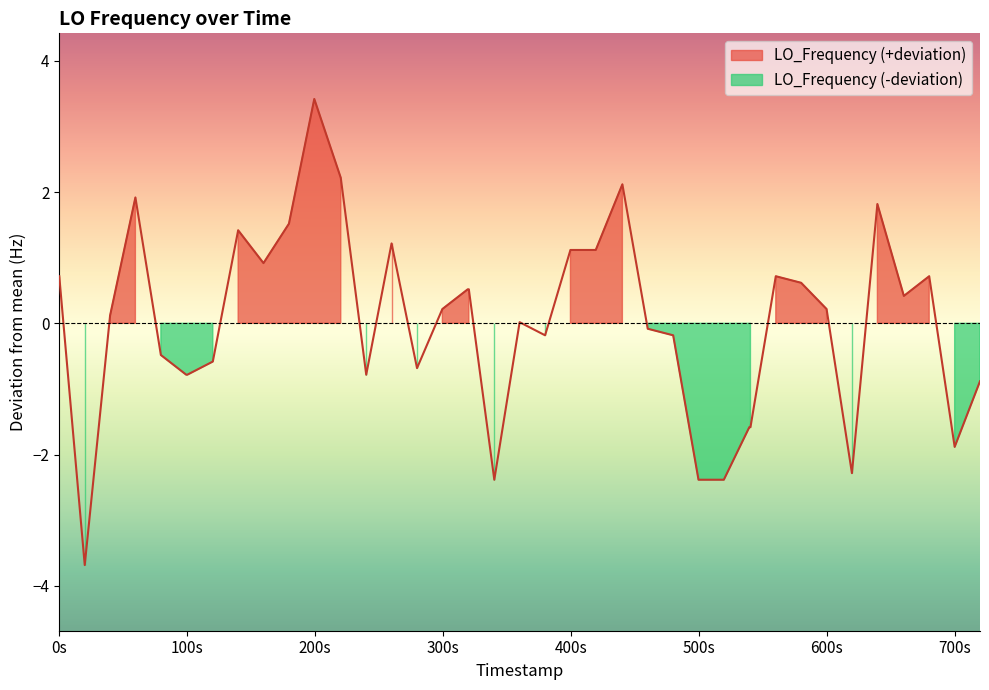

Count the number of data series in this chart.

1